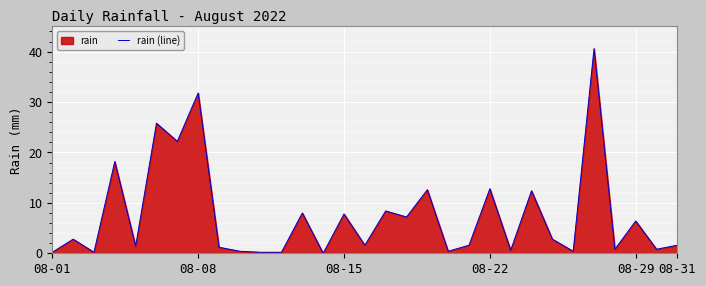

True or false: the data shows 47.3 at 08-08.

False